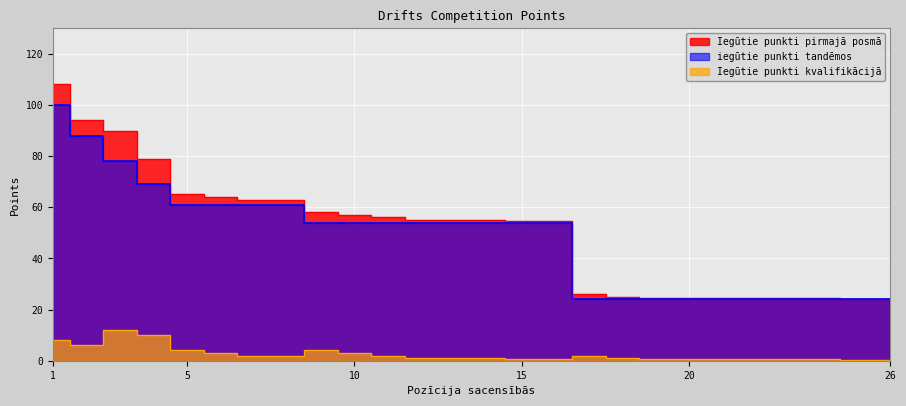

Which series has the widest spread of values?

Iegūtie punkti pirmajā posmā